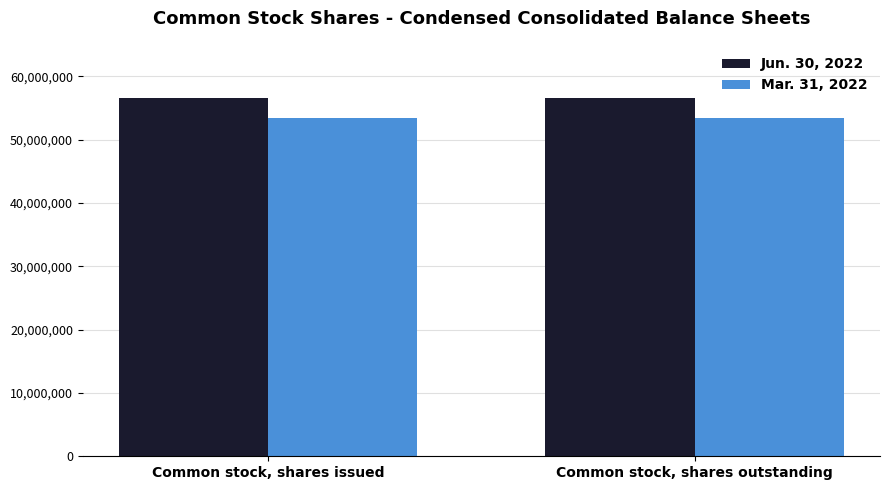

True or false: Mar. 31, 2022 has a value of 53379307 at Common stock, shares issued.

True